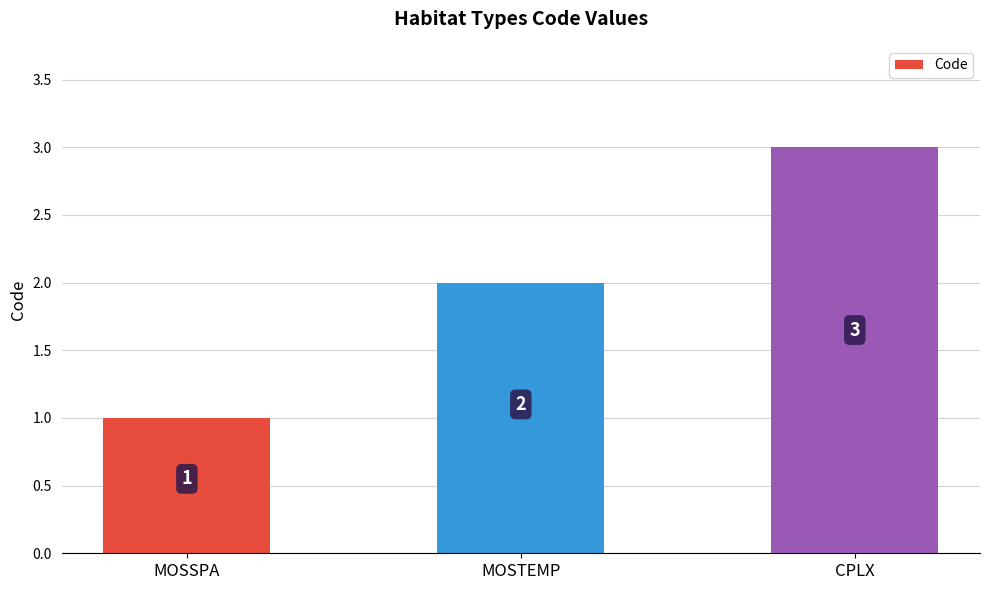

What is the minimum value shown in the chart?

1